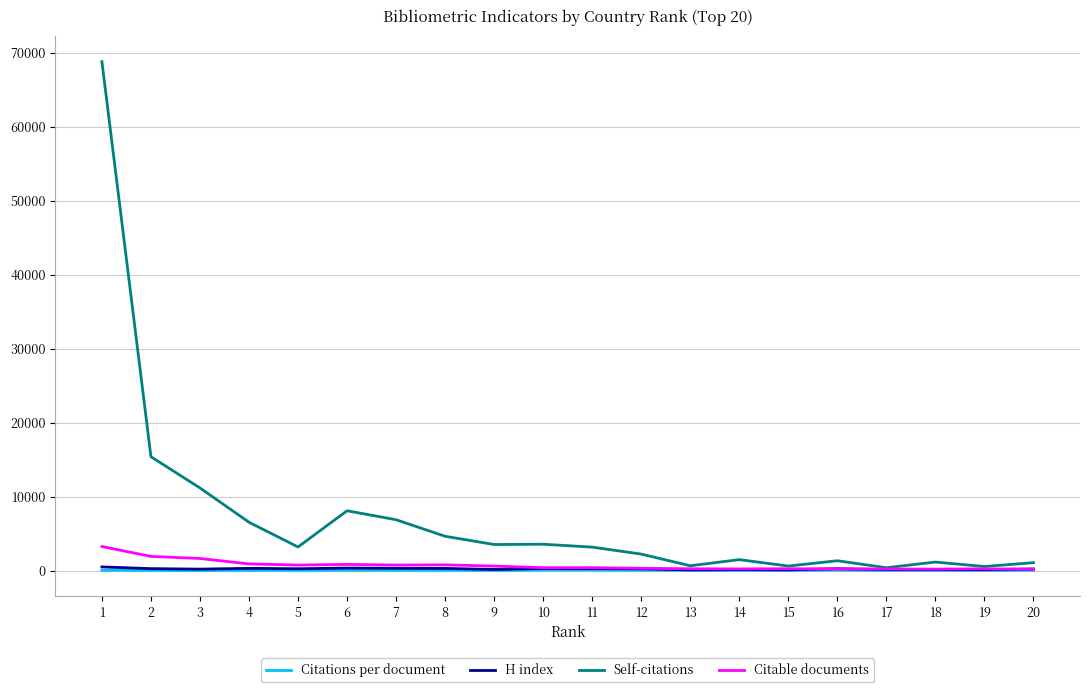

What are all the series names shown in the legend?

Citations per document, H index, Self-citations, Citable documents